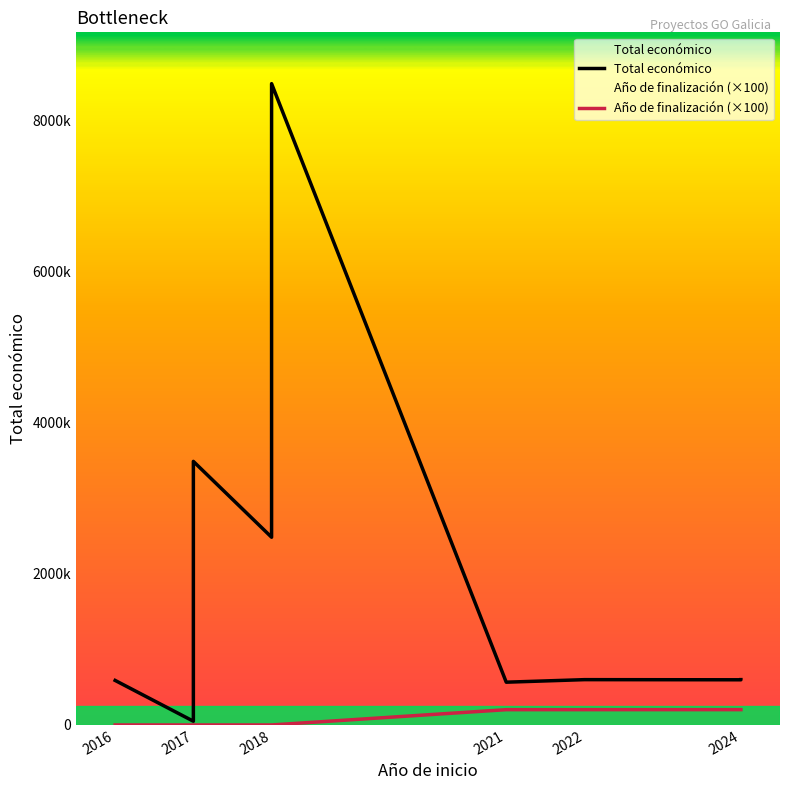

True or false: Total económico and Año de finalización (×100) intersect in this chart.

False